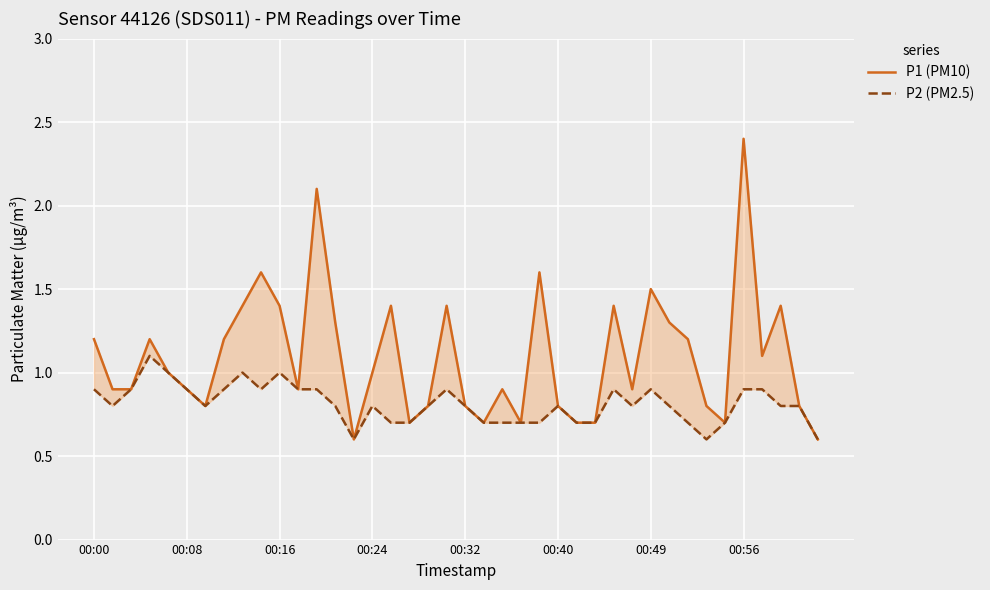

What is the approximate value of P2 (PM2.5) at 32?

0.7